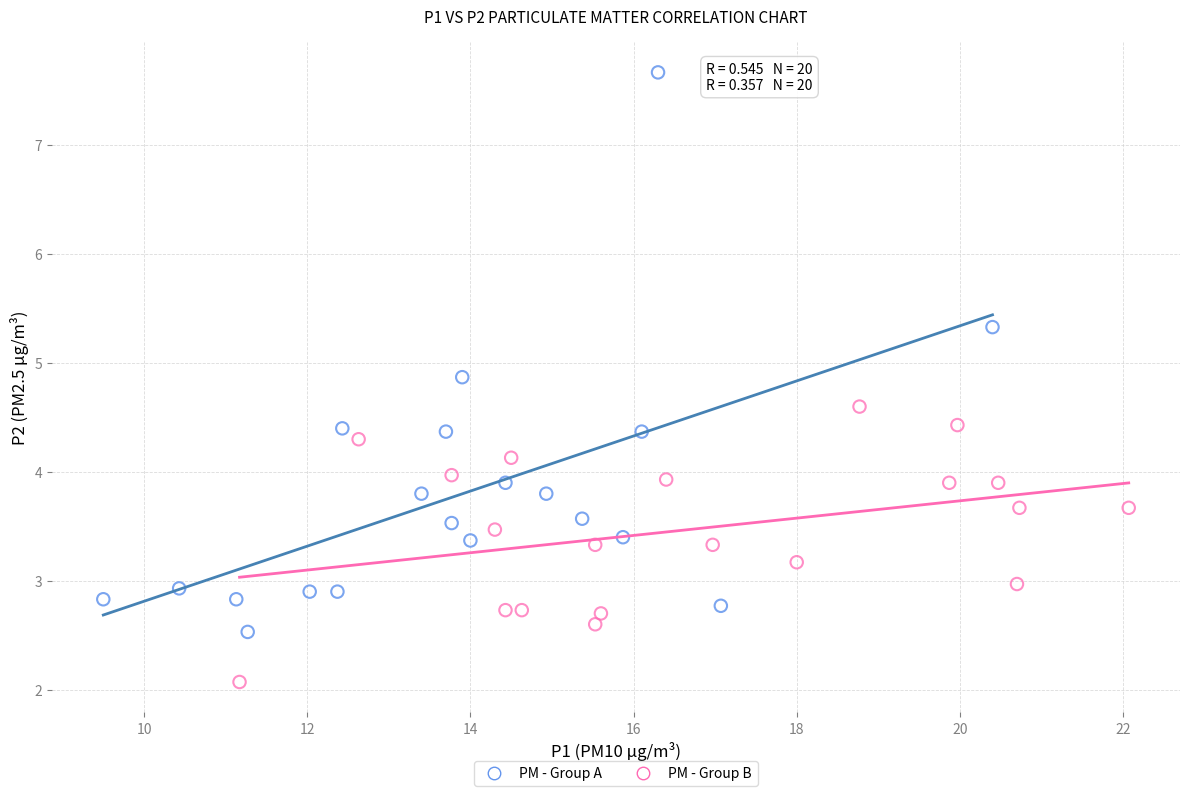

Which series reaches the minimum Y coordinate?

PM - Group B